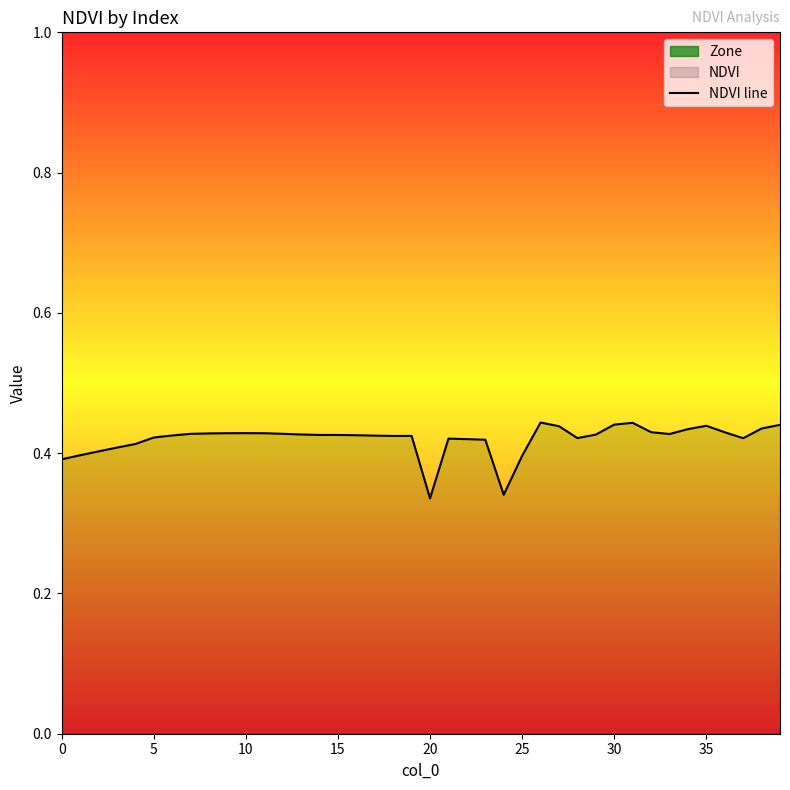

True or false: the data shows 0.4 at 27.

True